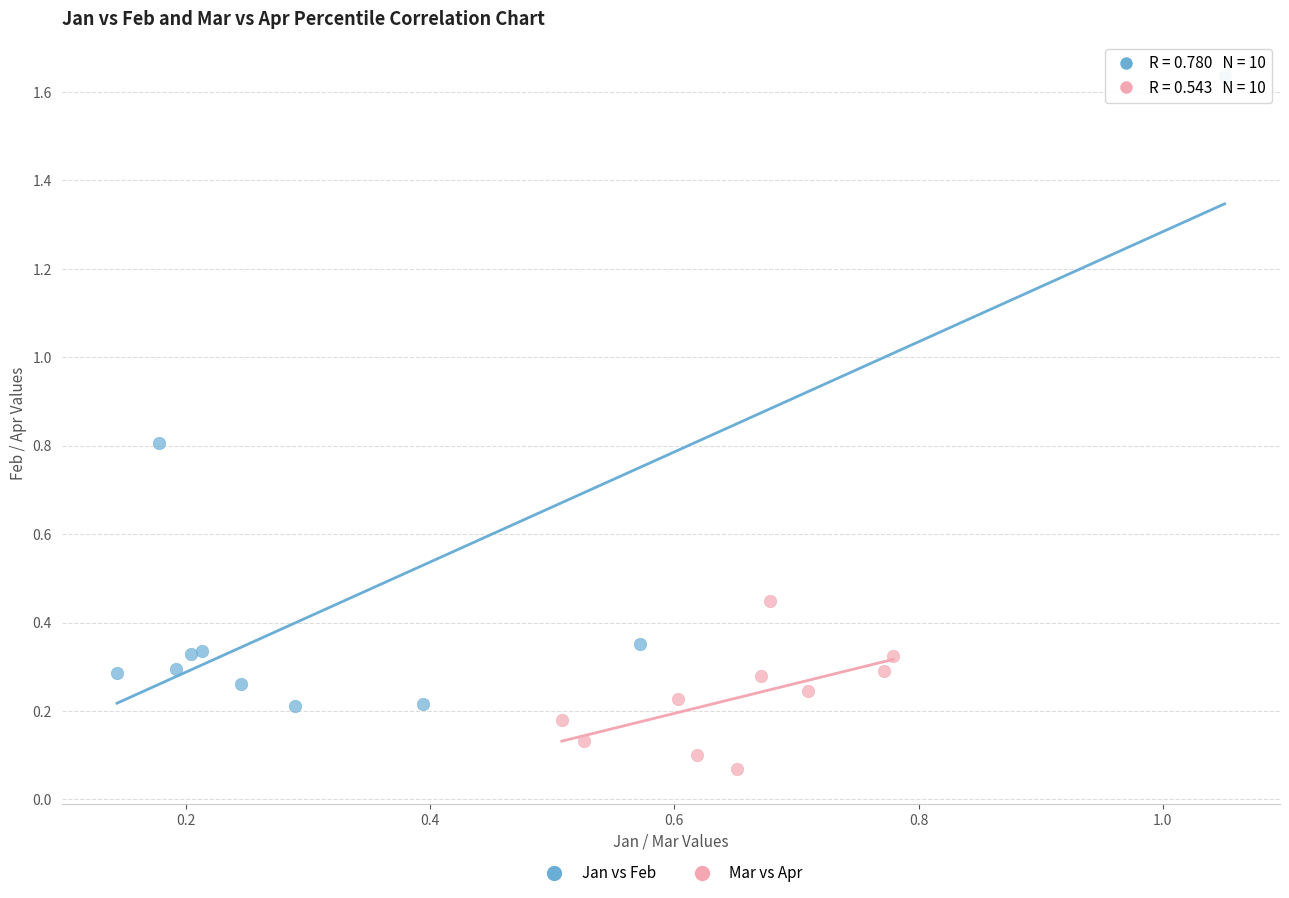

Which series reaches the minimum Y coordinate?

Mar vs Apr